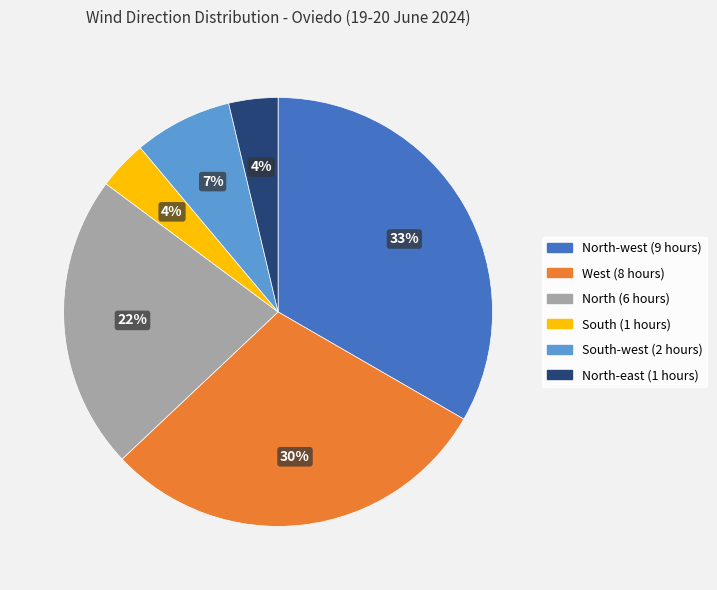

How many segments does this pie chart have?

6